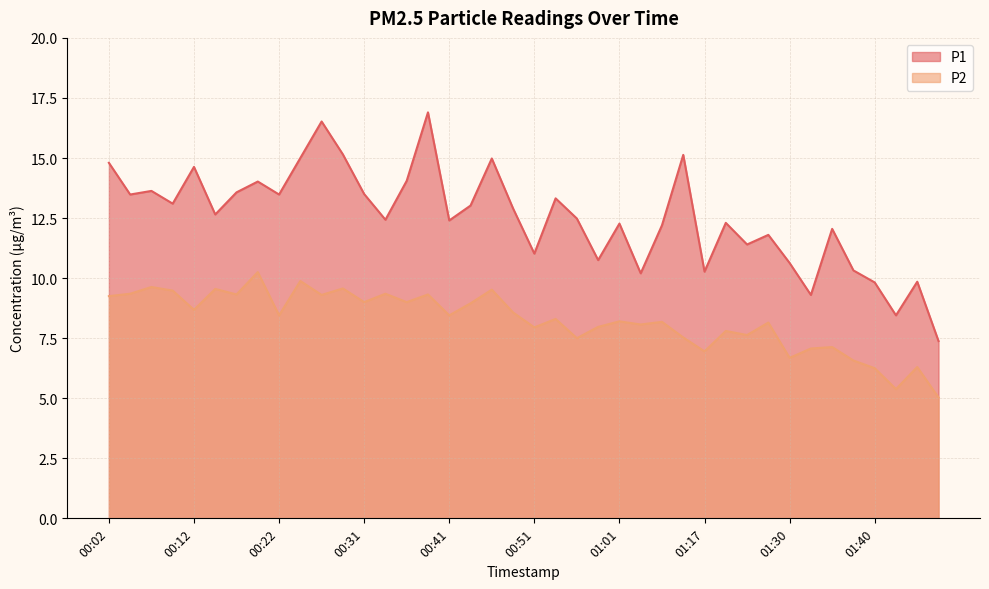

True or false: P1 and P2 intersect in this chart.

False